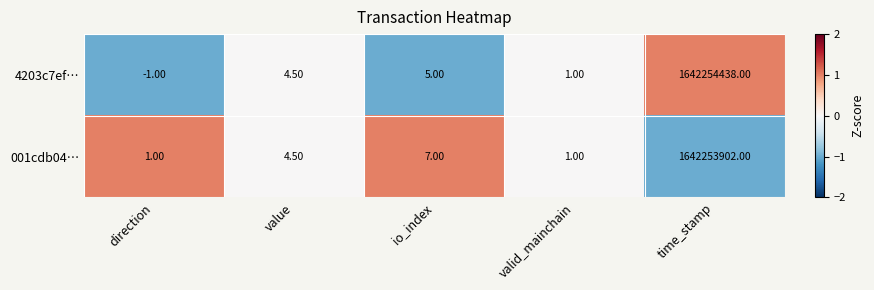

List the series in order of their peak value, lowest first.

001cdb04…, 4203c7ef…